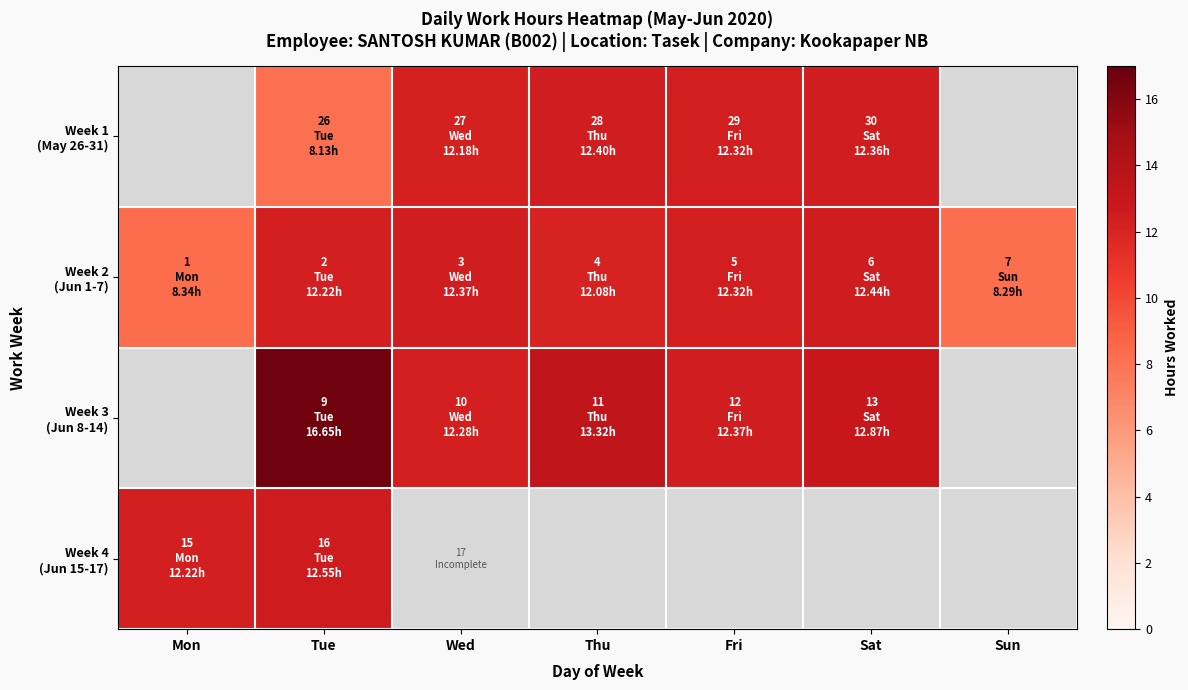

What is the smallest value displayed?

8.1